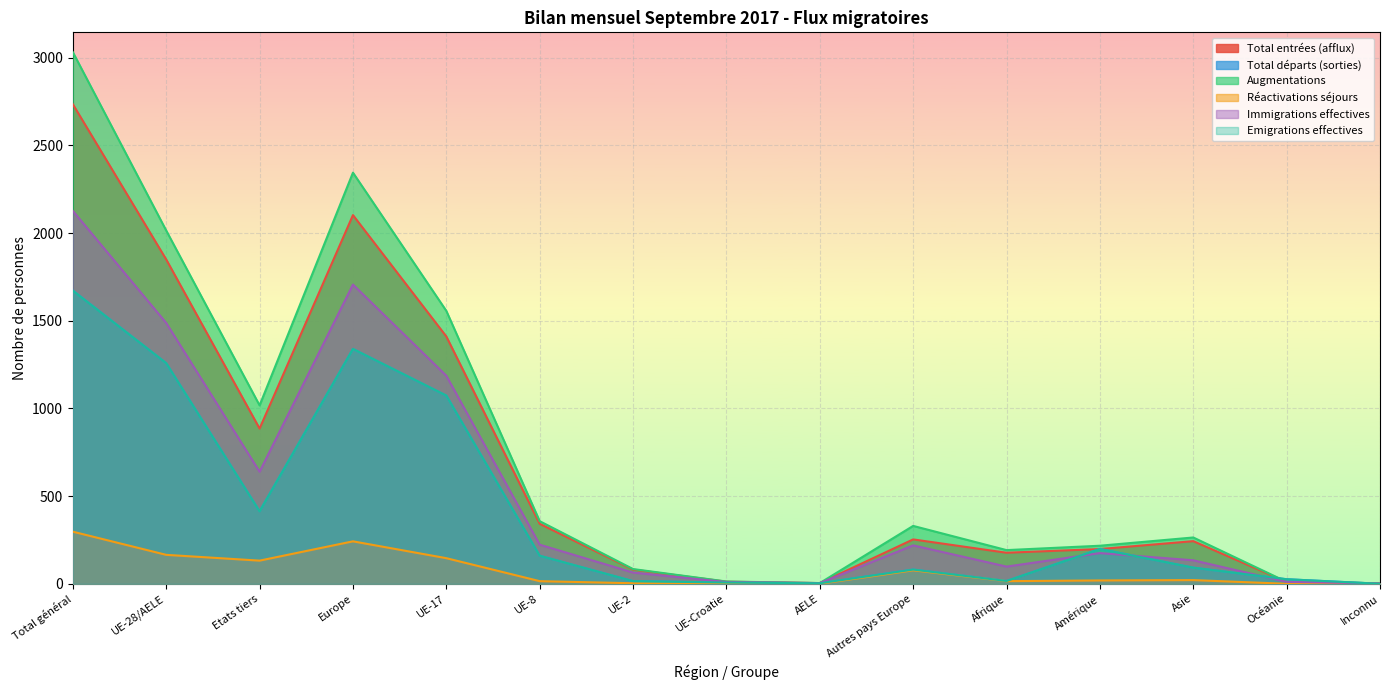

Count the number of data series in this chart.

6